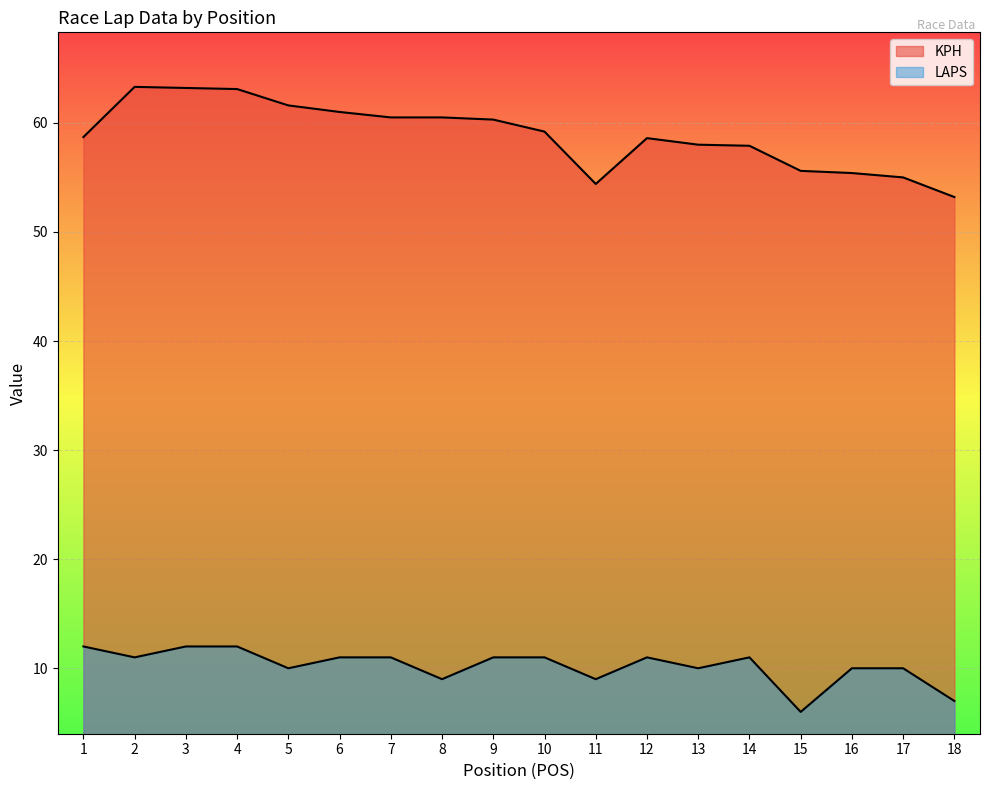

Rank the series at 18 from lowest to highest value.

LAPS, KPH